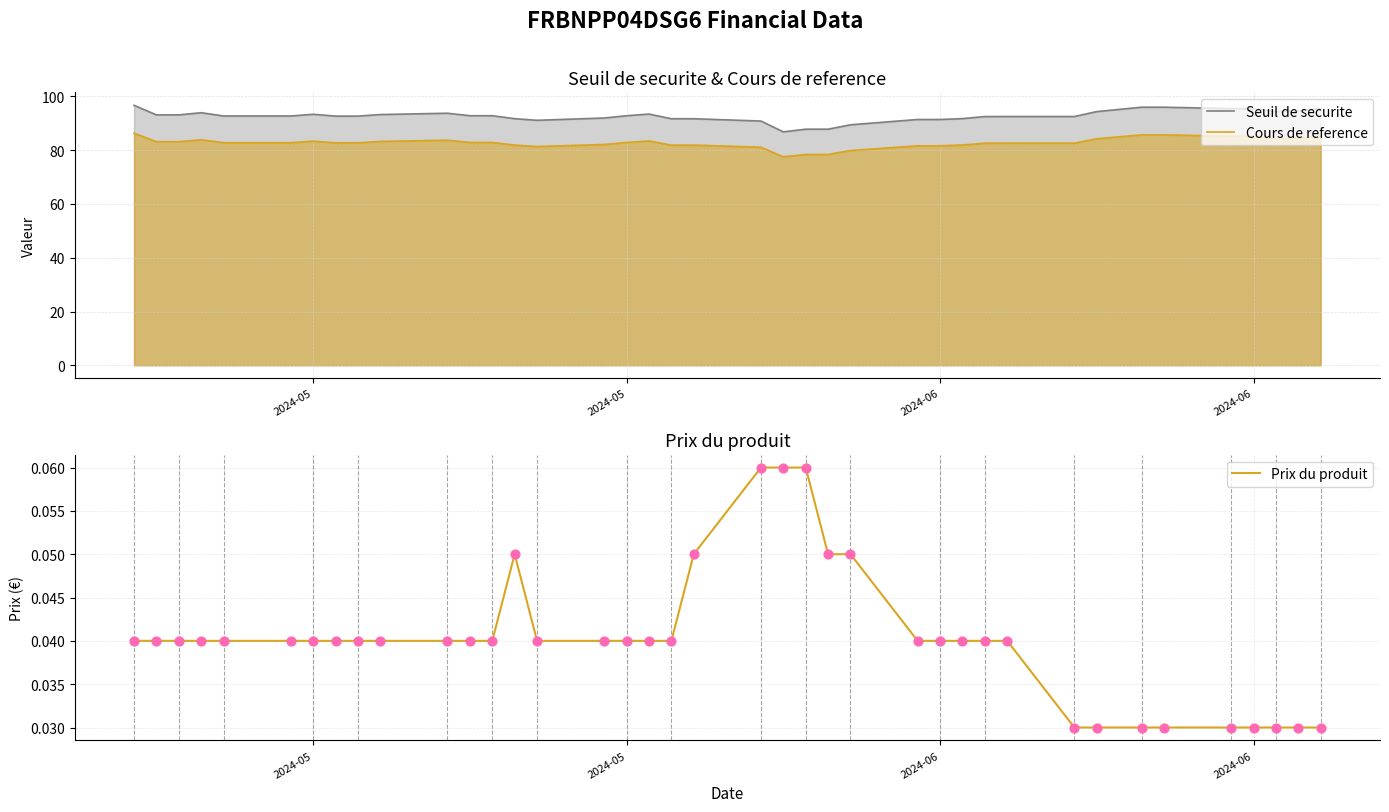

At how many categories does at least one series exceed 21?

39